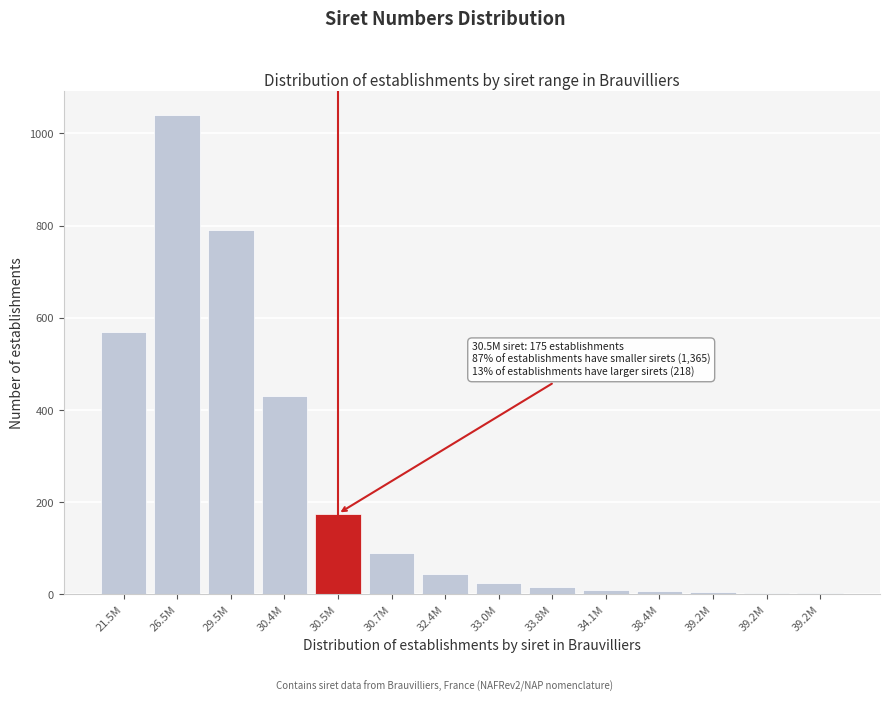

Count the number of data series in this chart.

1